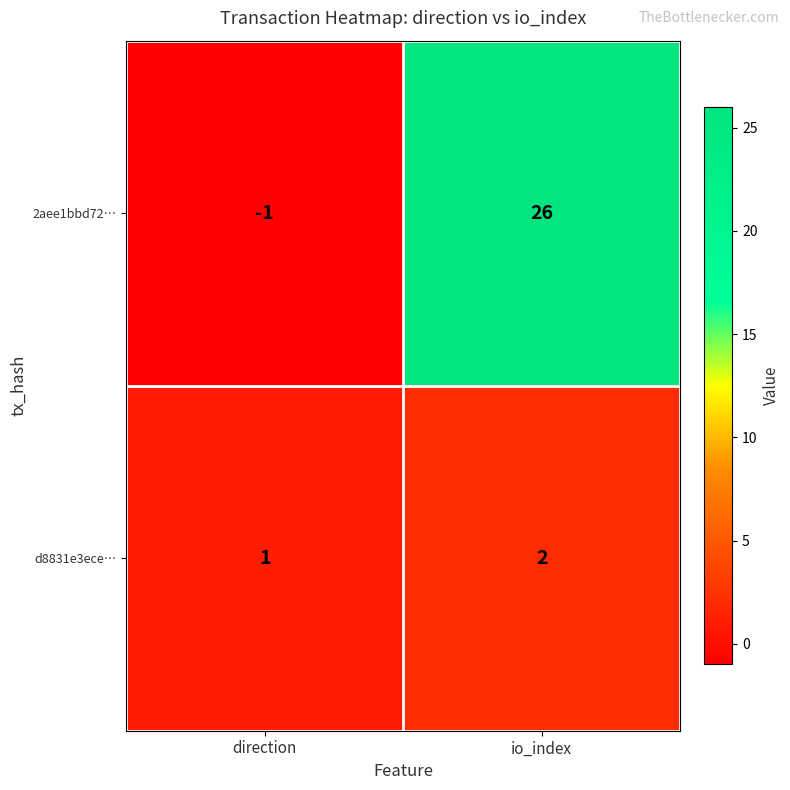

True or false: d8831e3ece… has a value of 1 at direction.

True